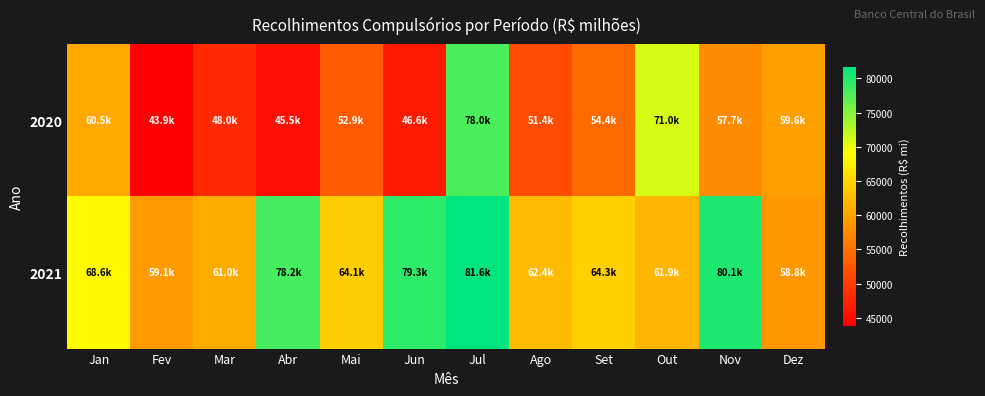

At how many categories does at least one series exceed 68189?

6